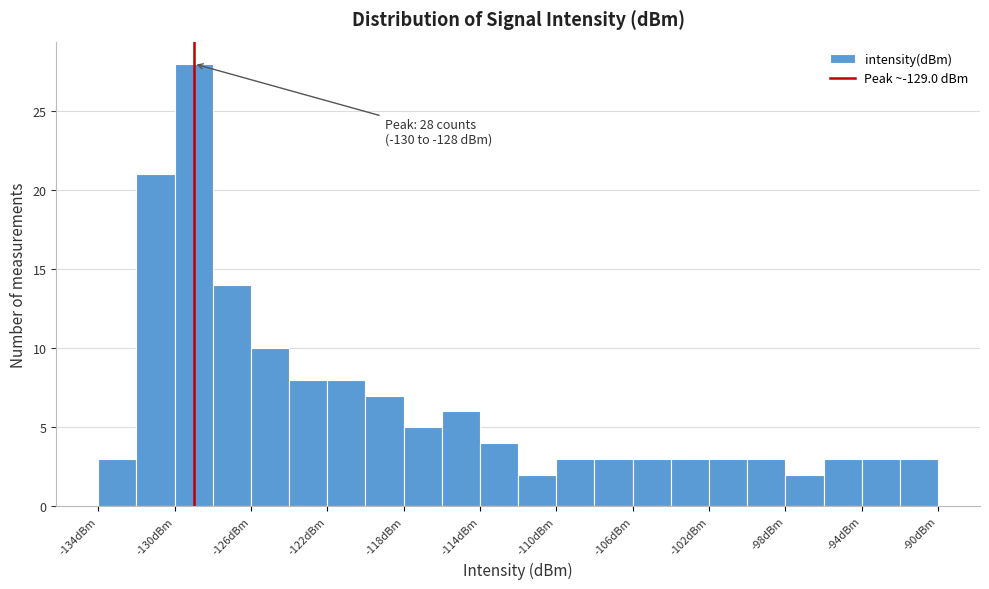

Which range on the x-axis has the tallest bar?

-130 to -128